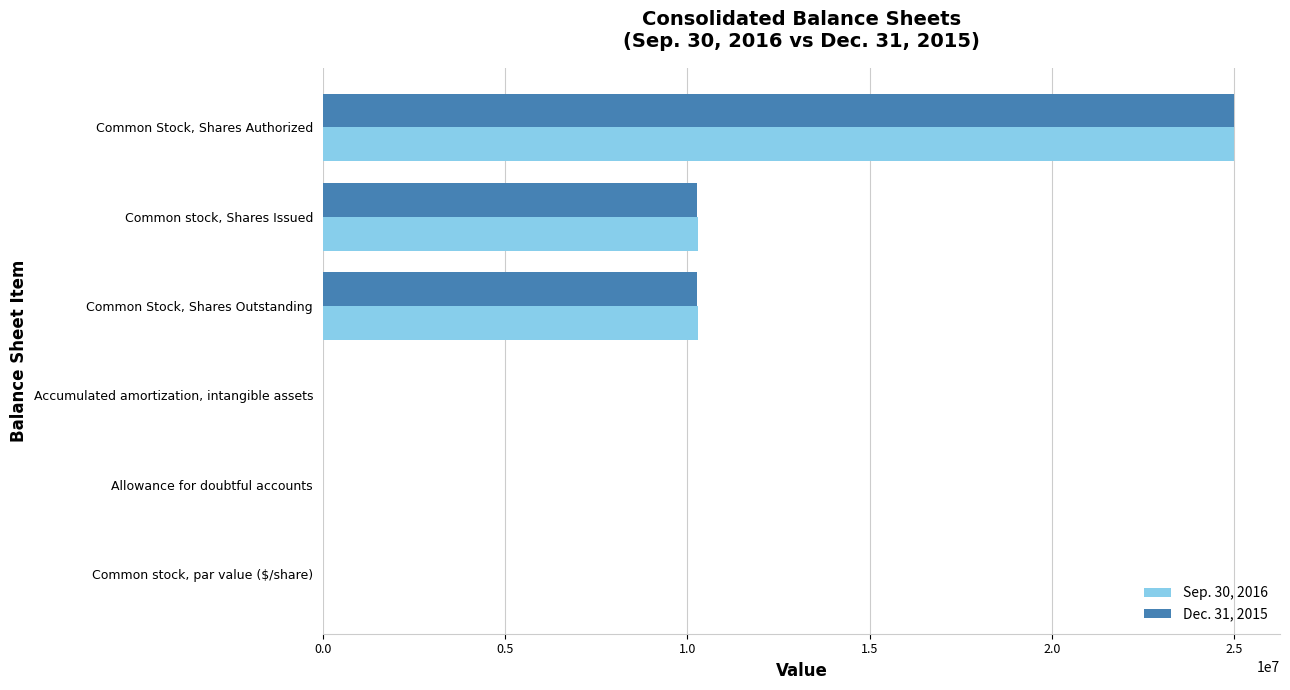

Which category has the highest value in the Sep. 30, 2016 series?

Common Stock, Shares Authorized